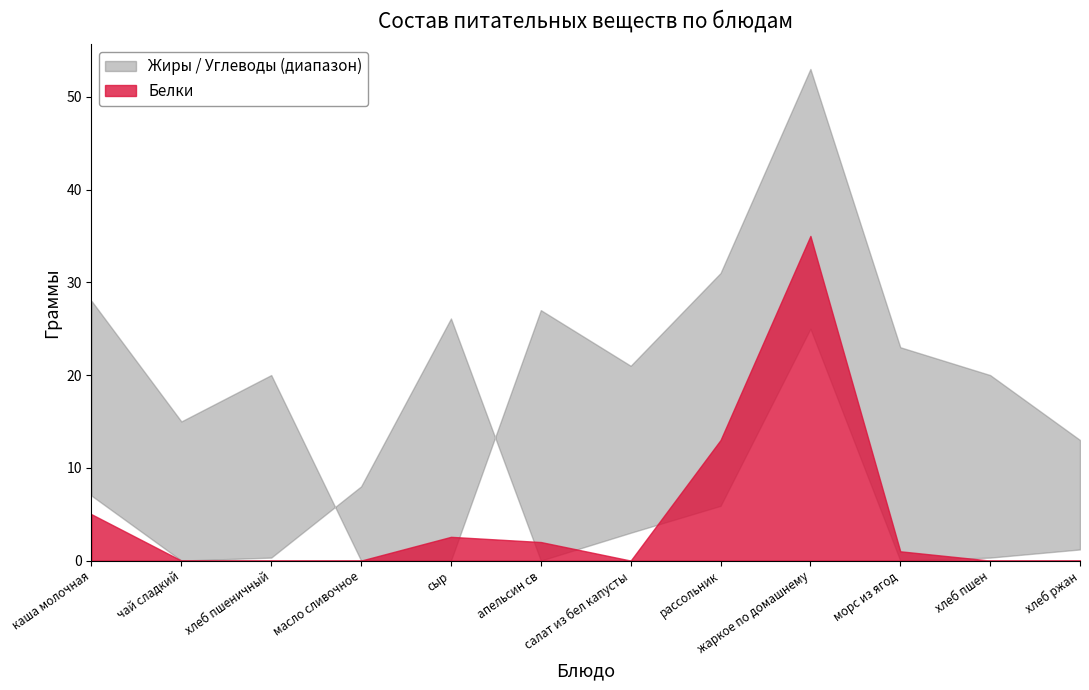

Between рассольник and морс из ягод, which is larger?

рассольник